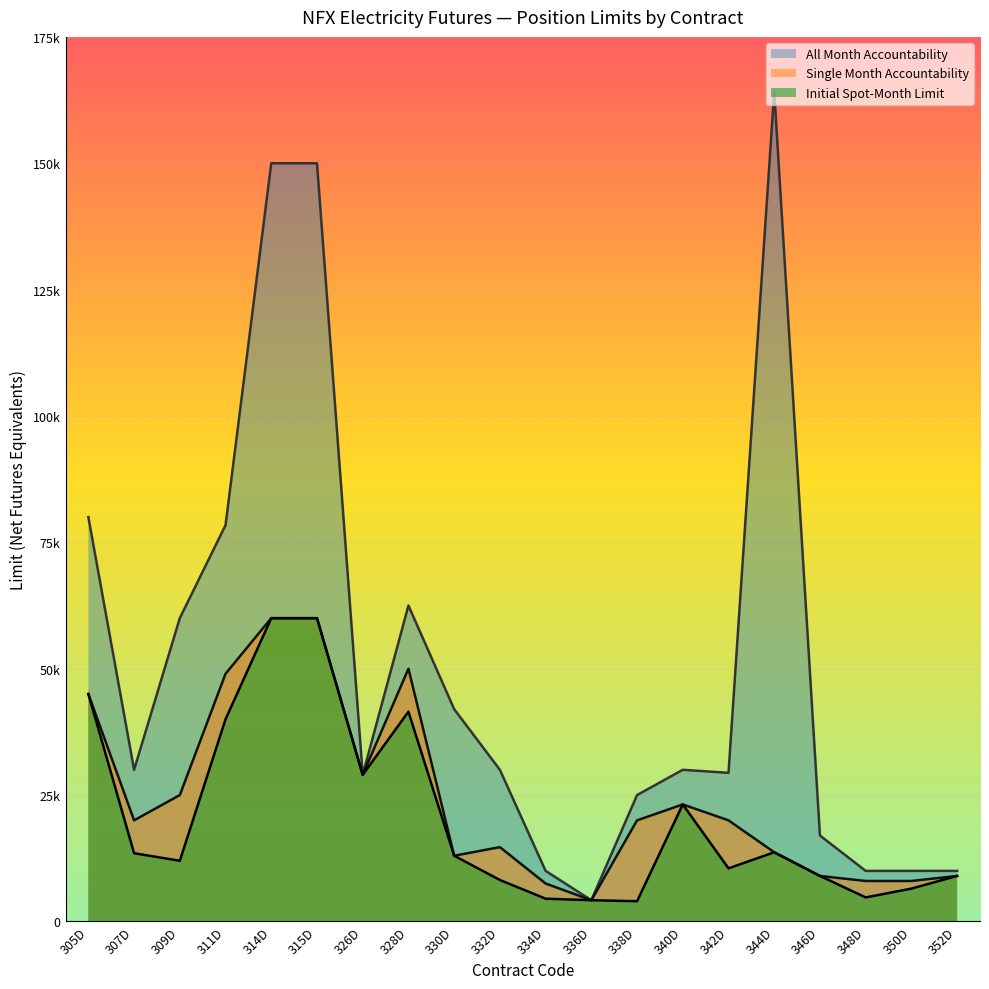

Rank the categories by Single Month Accountability value from lowest to highest.

336D, 334D, 348D, 350D, 346D, 352D, 330D, 344D, 332D, 338D, 307D, 342D, 340D, 309D, 326D, 305D, 311D, 328D, 314D, 315D